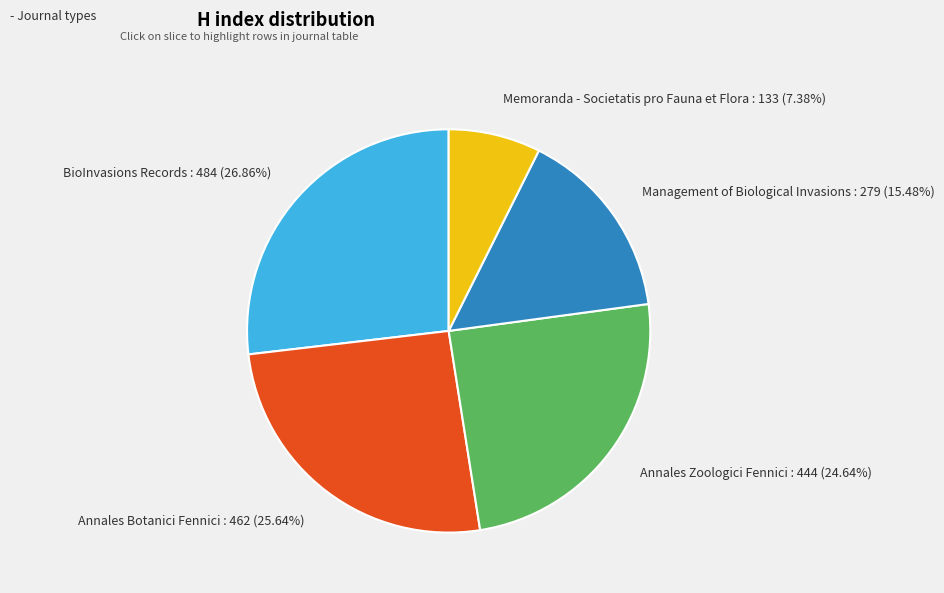

Rank the categories by value from highest to lowest.

BioInvasions Records, Annales Botanici Fennici, Annales Zoologici Fennici, Management of Biological Invasions, Memoranda - Societatis pro Fauna et Flora